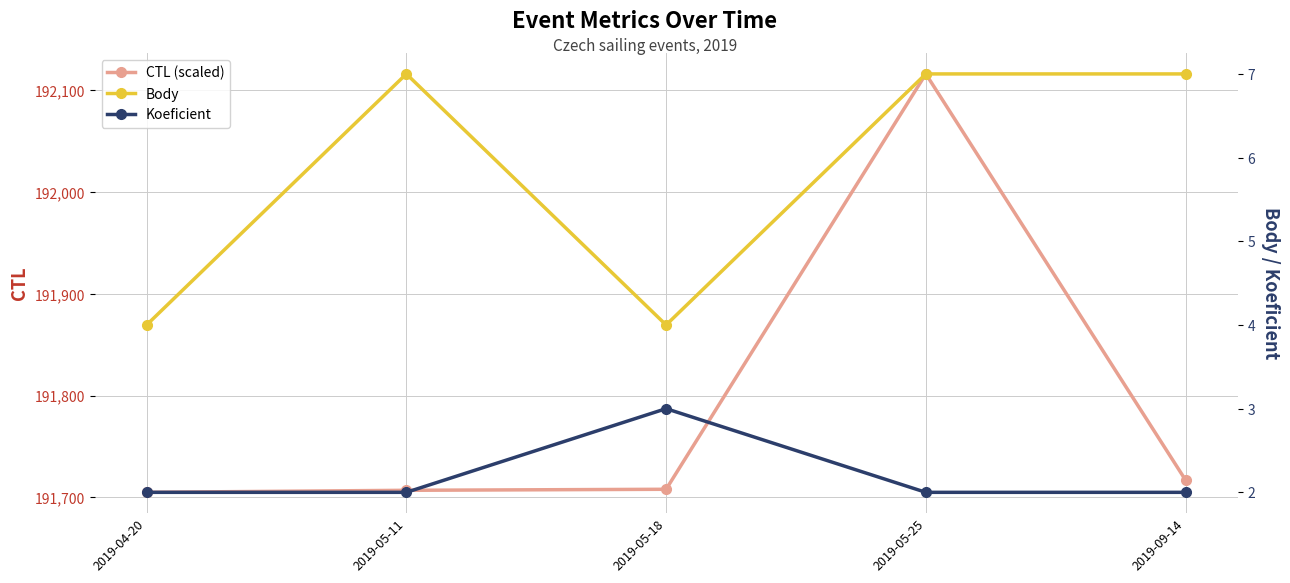

What is the value of the Koeficient point at the 1st from the left?

2